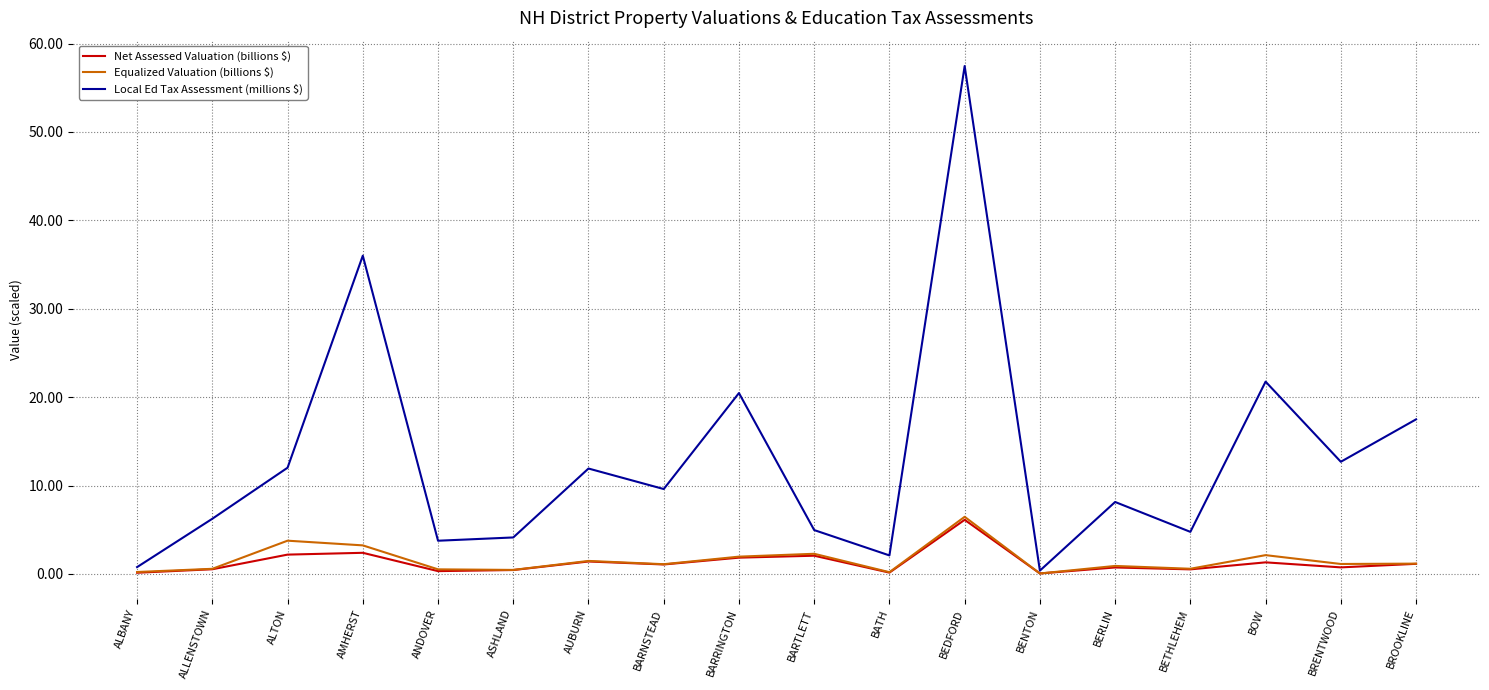

What is the highest value of the Net Assessed Valuation (billions $) series?

6.1